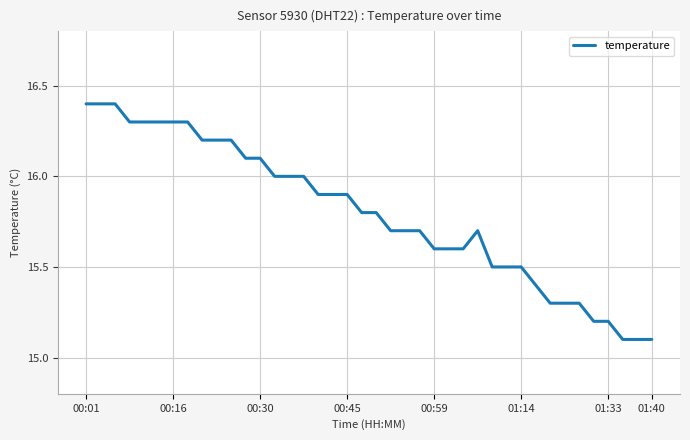

True or false: there are more than 0 points higher than both neighbors.

True